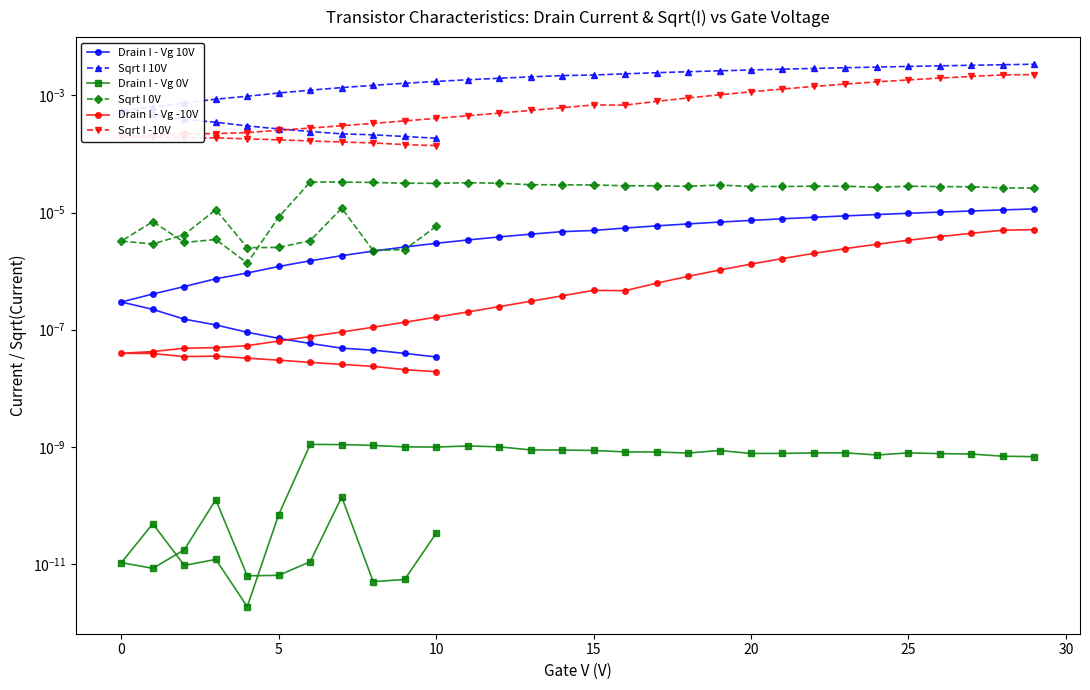

True or false: Sqrt I -10V and Sqrt I 10V cross at least once.

False